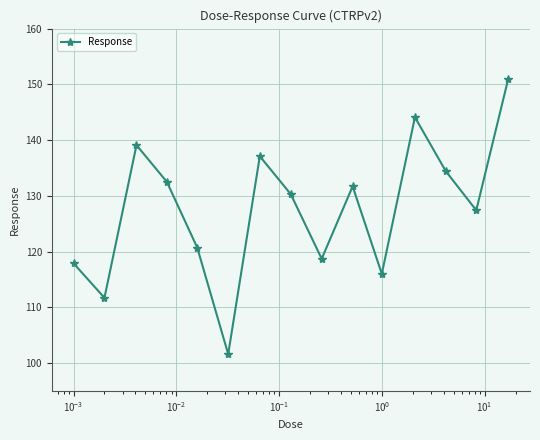

What is the greatest value displayed?

151.0